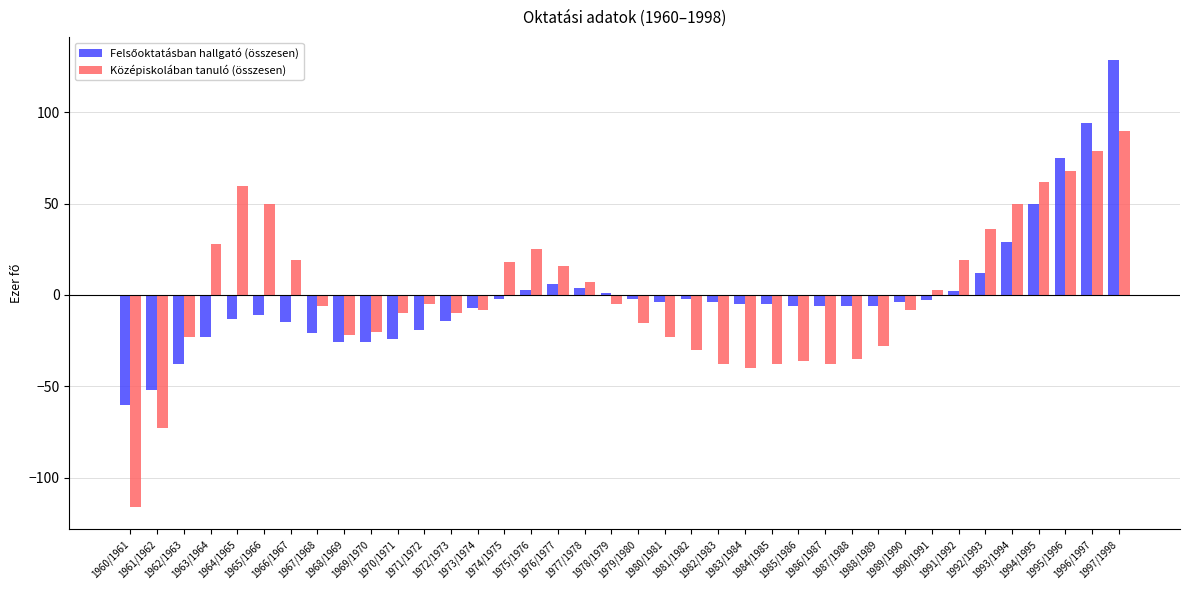

Count the number of data series in this chart.

2